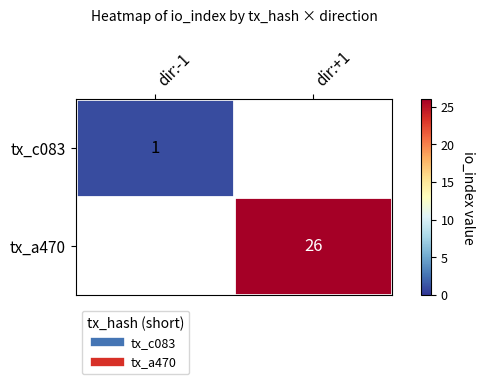

The tx_c083 series shows 1 at dir:-1. True or false?

True